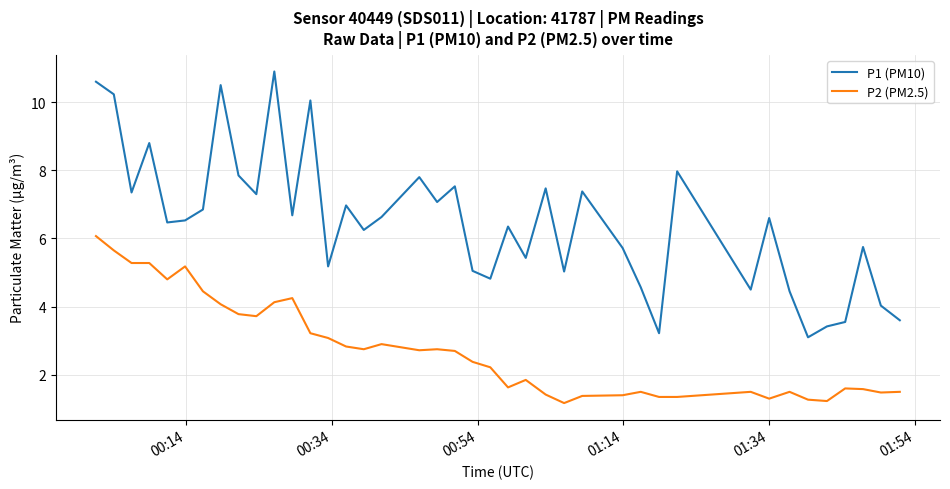

True or false: P1 (PM10) and P2 (PM2.5) intersect in this chart.

False